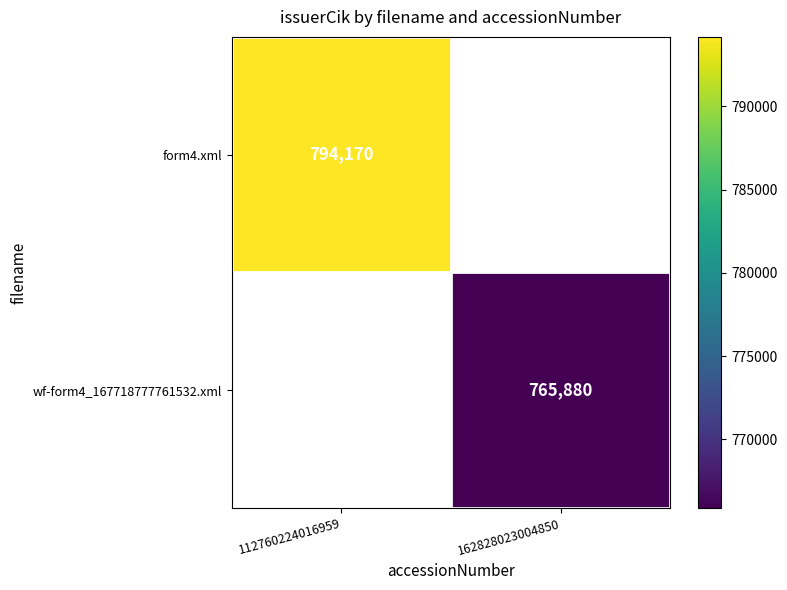

True or false: wf-form4_167718777761532.xml has a value of 765880 at 162828023004850.

True